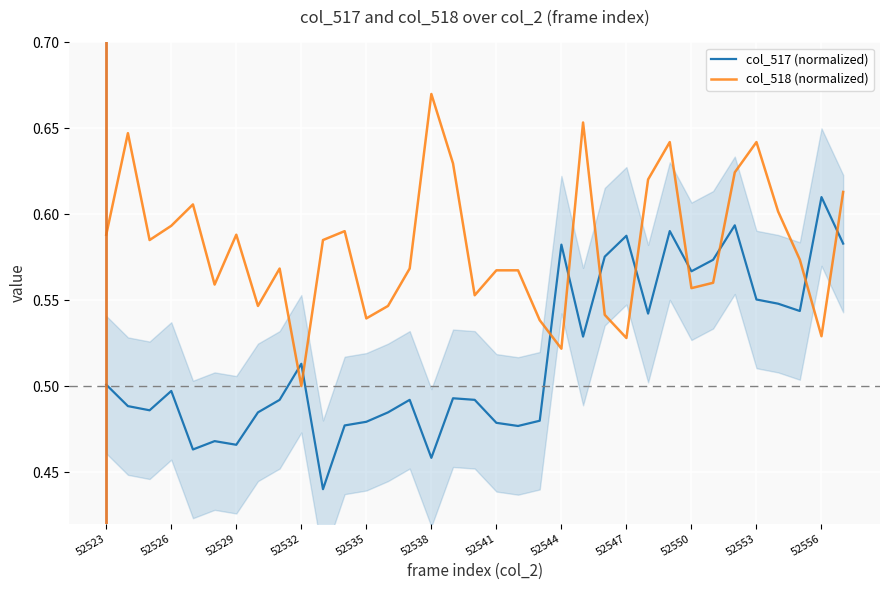

At which label is col_518 (normalized) closest to 0?

52532